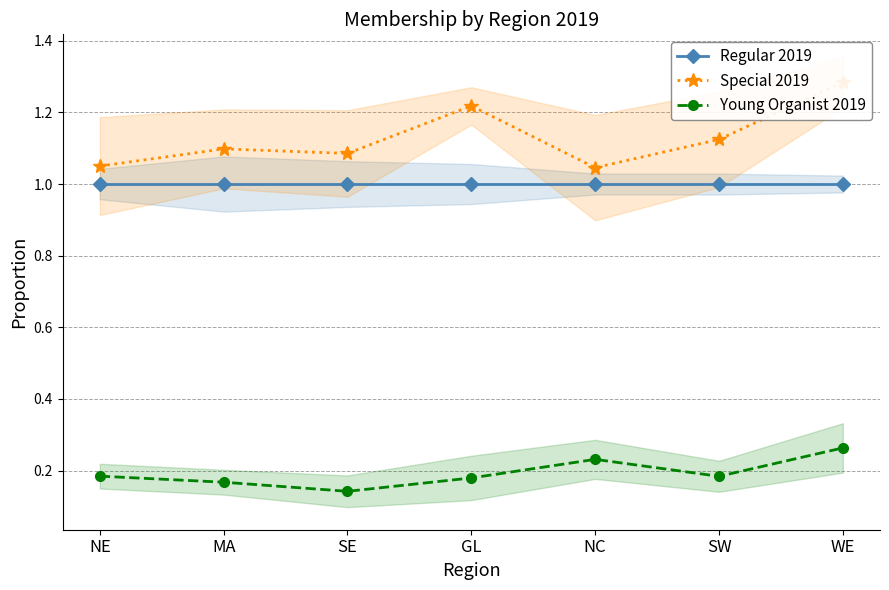

Which category has the lowest value in the Special 2019 series?

NC